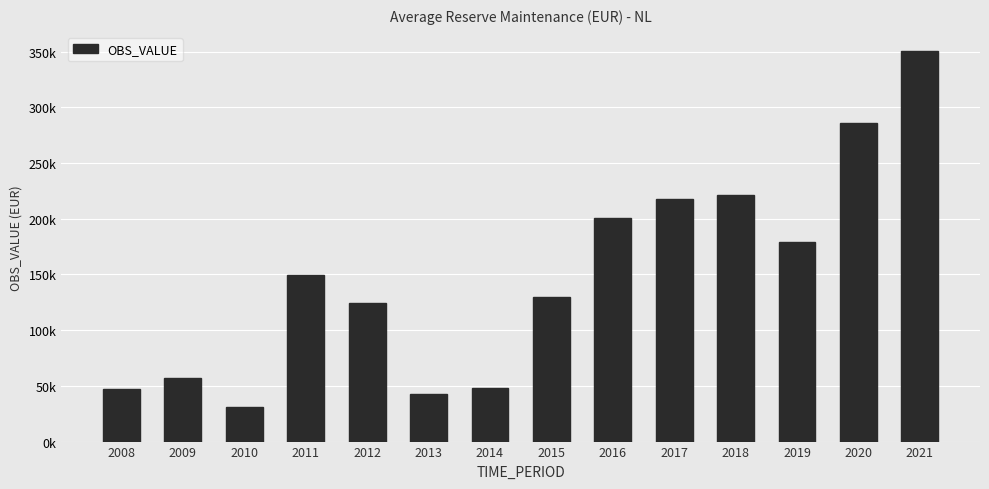

What is the ratio of the value at 2011 to the value at 2020?

0.5